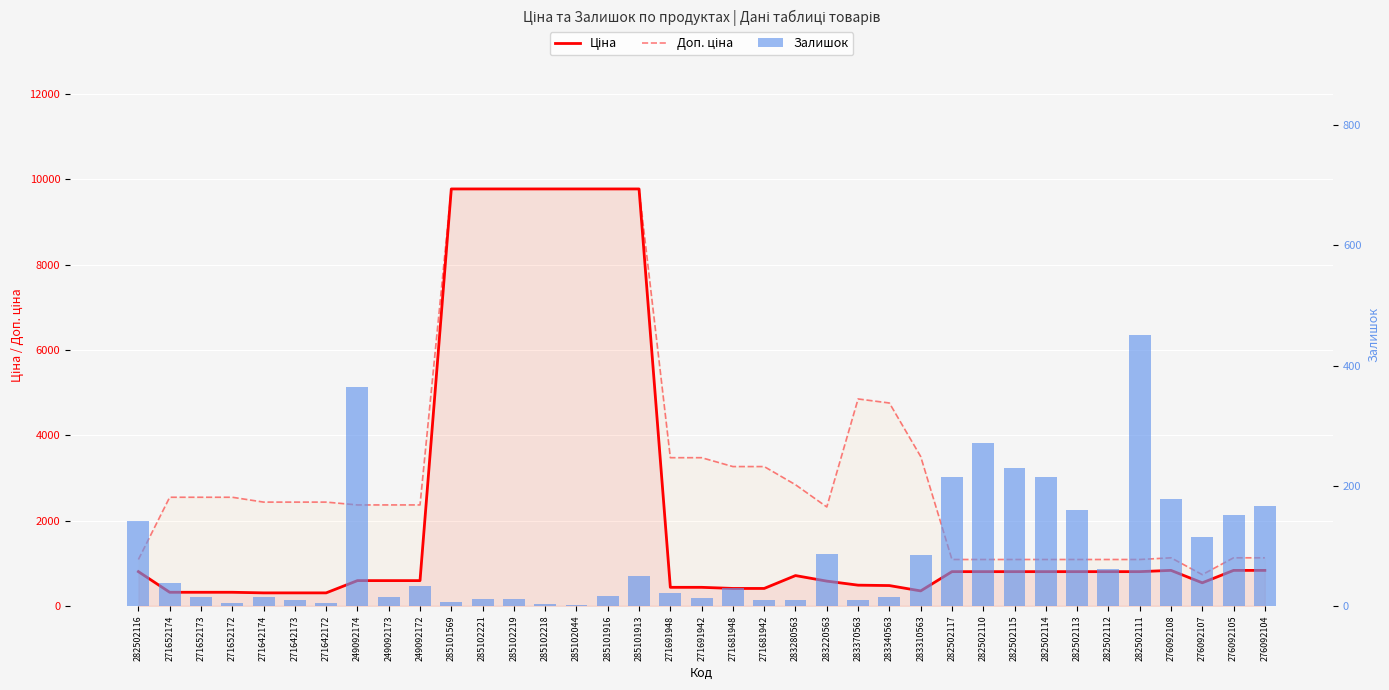

What is the approximate value of Залишок at 282502117?

215.0